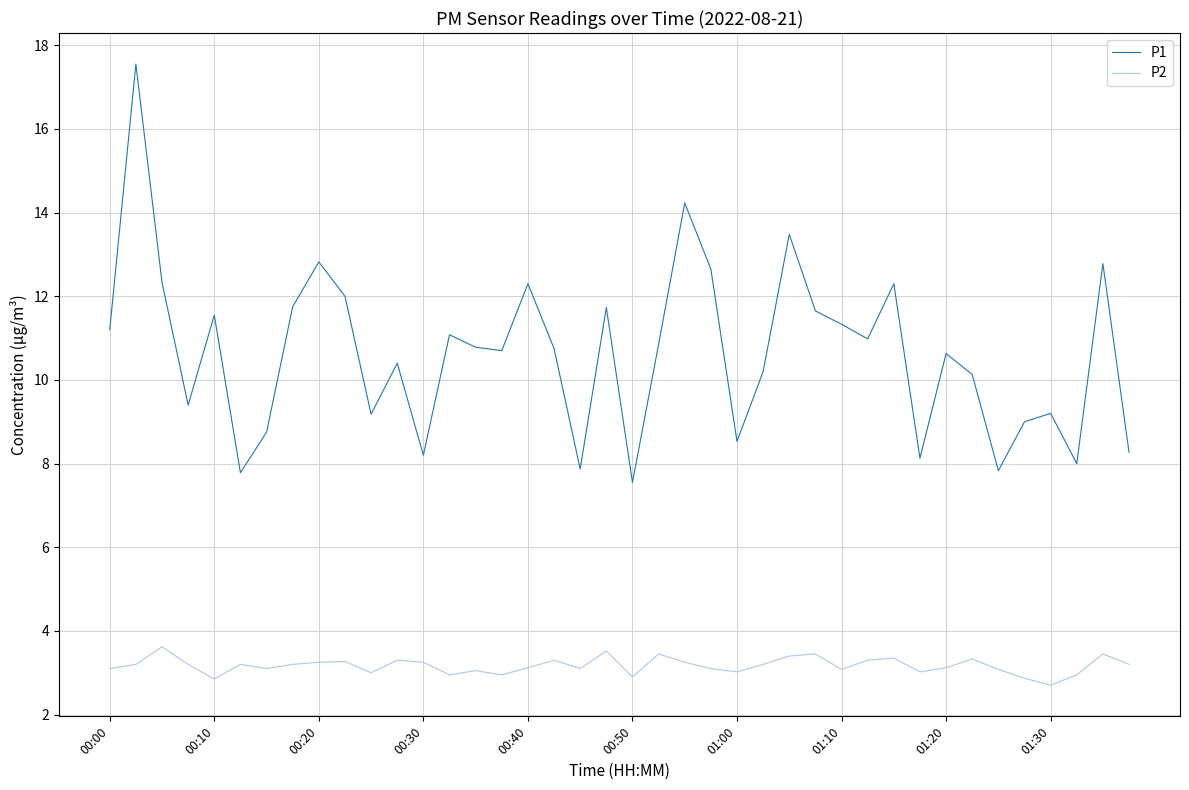

How many categories are shown in the chart?

40